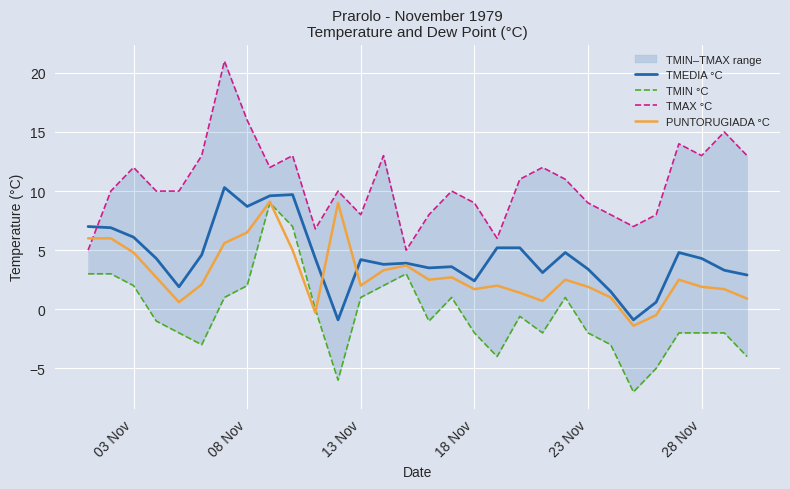

The value of PUNTORUGIADA °C at 03 Nov is 4.8. True or false?

True